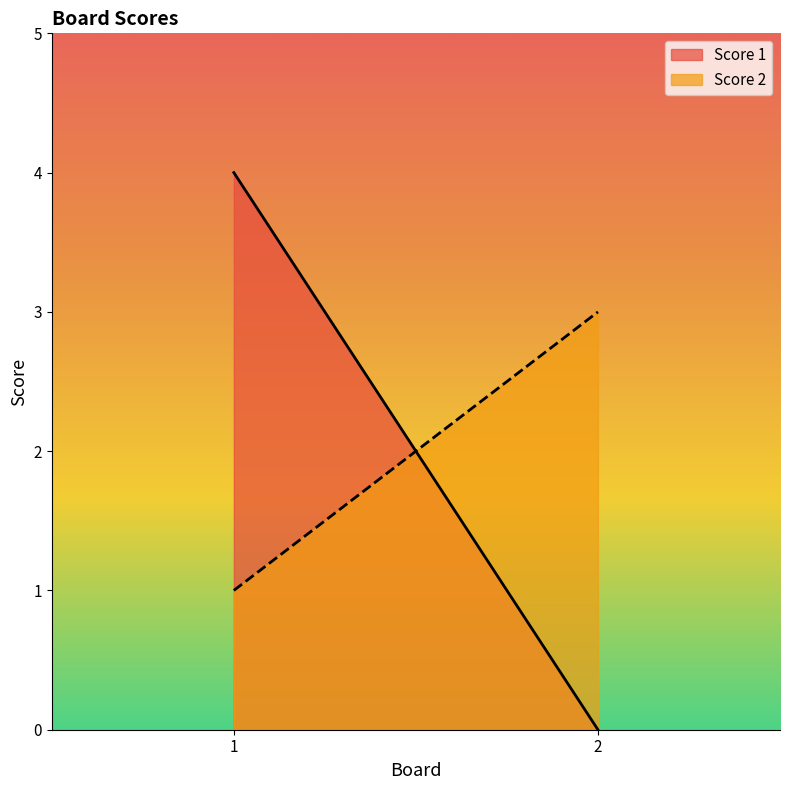

What is the greatest value displayed?

4